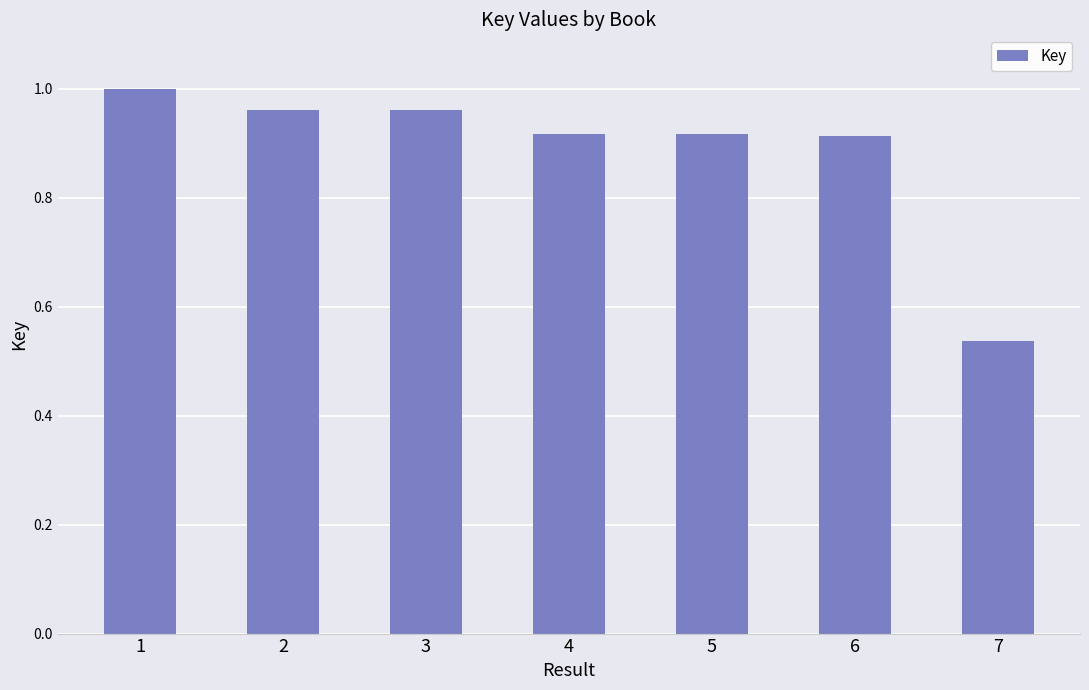

Where is the data nearest to the value 0?

7